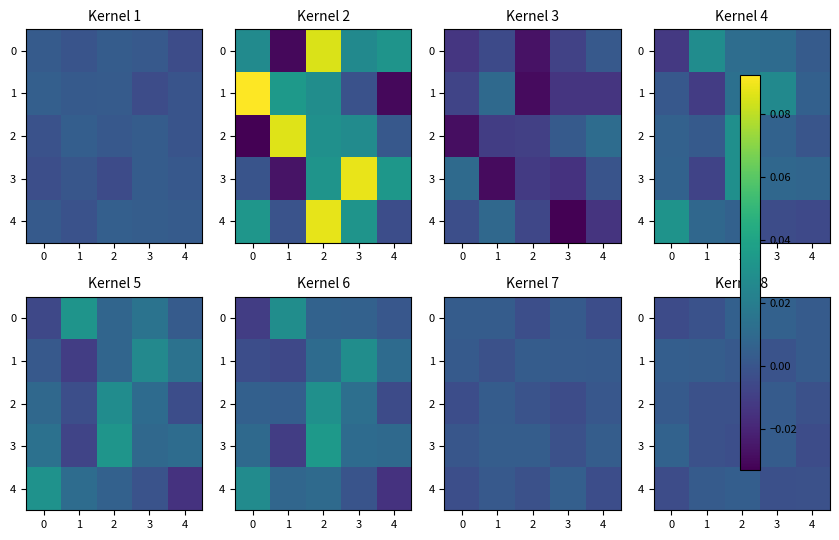

The 4 series shows -0.0 at 0. True or false?

False